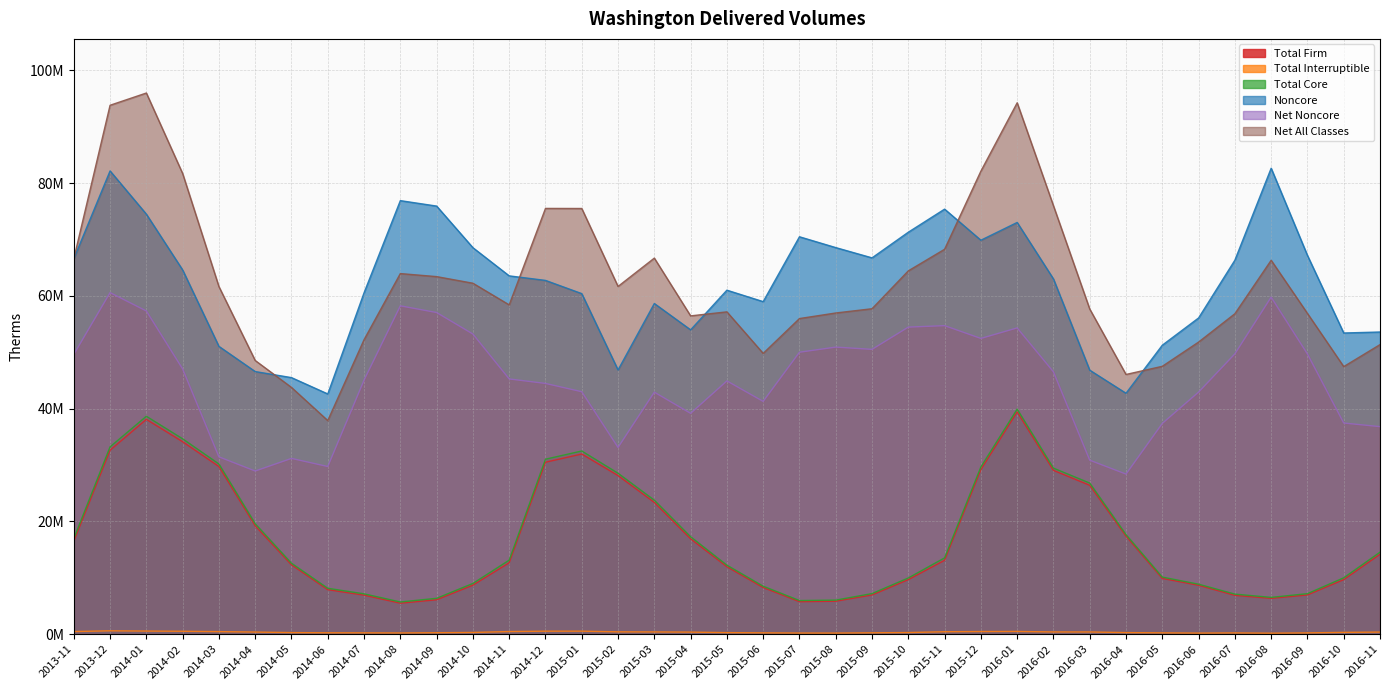

Where does the Total Interruptible series first go above 329121?

2013-11